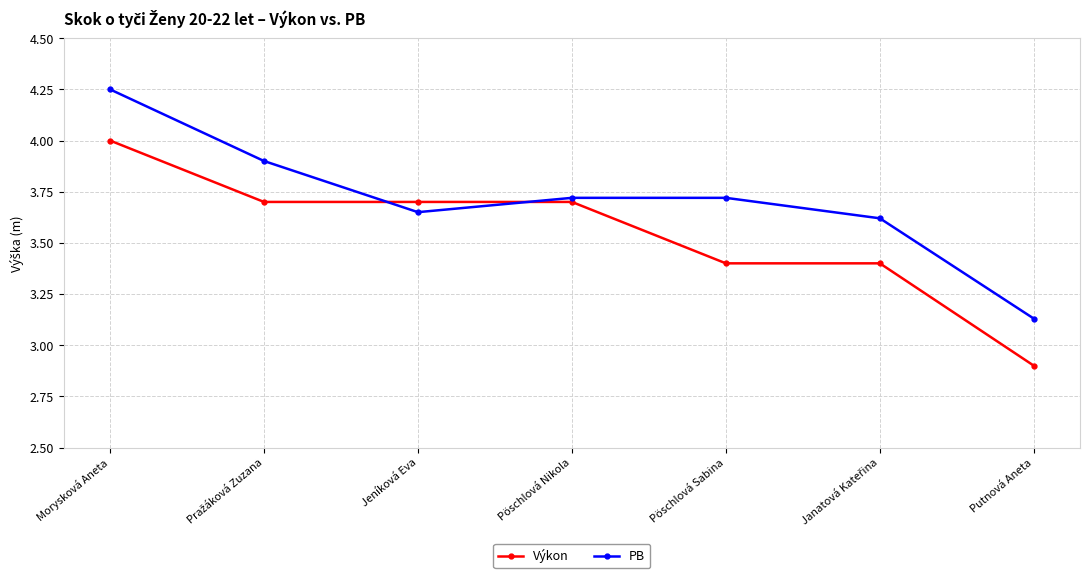

True or false: Výkon has a value of 5.5 at Morysková Aneta.

False